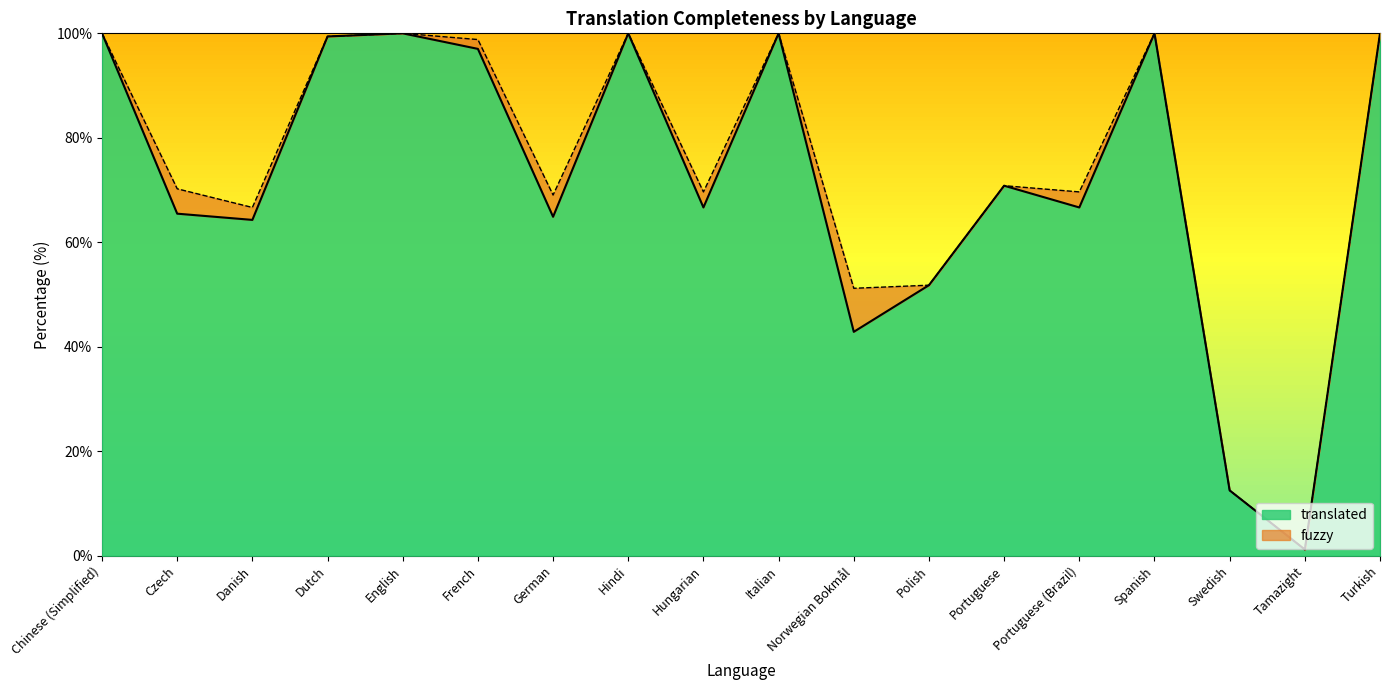

What is the difference between the values at Czech and Hindi?

34.5